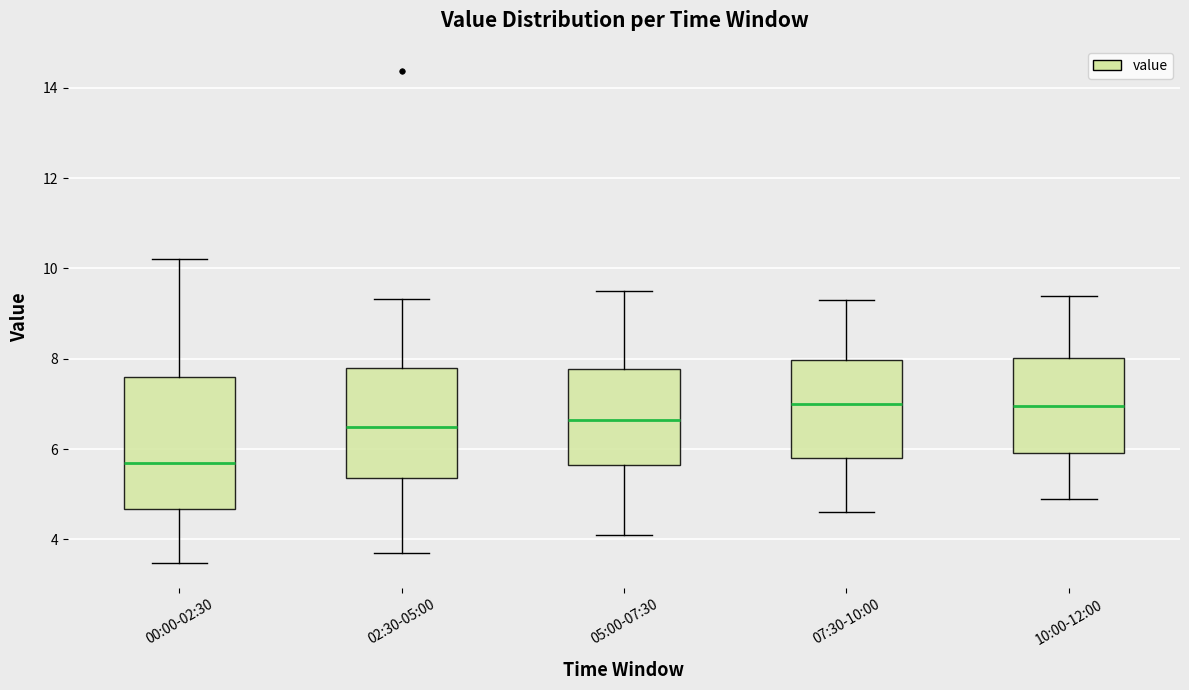

Reading left to right, transcribe this box plot: for each box, give where its median line is, the range the box spans, and where its two whiskers end, as read against the y-axis. The values are not printed on the chart, so give them approximately, as read against the axis.

00:00-02:30: median 5.8, box 4.6 to 7.6, whiskers 3.4 to 10.2
02:30-05:00: median 6.6, box 5.4 to 7.8, whiskers 3.8 to 9.4
05:00-07:30: median 6.6, box 5.6 to 7.8, whiskers 4.2 to 9.6
07:30-10:00: median 7.0, box 5.8 to 8.0, whiskers 4.6 to 9.4
10:00-12:00: median 7.0, box 6.0 to 8.0, whiskers 5.0 to 9.4